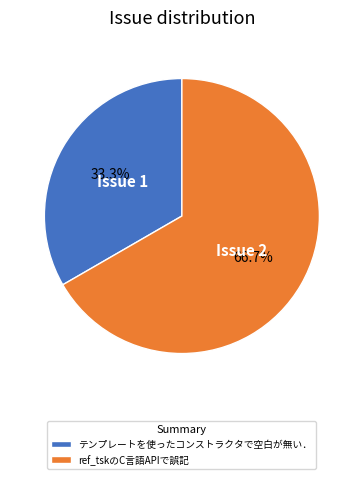

To the nearest percent, what is the combined percentage of ref_tskのC言語APIで誤記 and テンプレートを使ったコンストラクタで空白が無い．?

100%